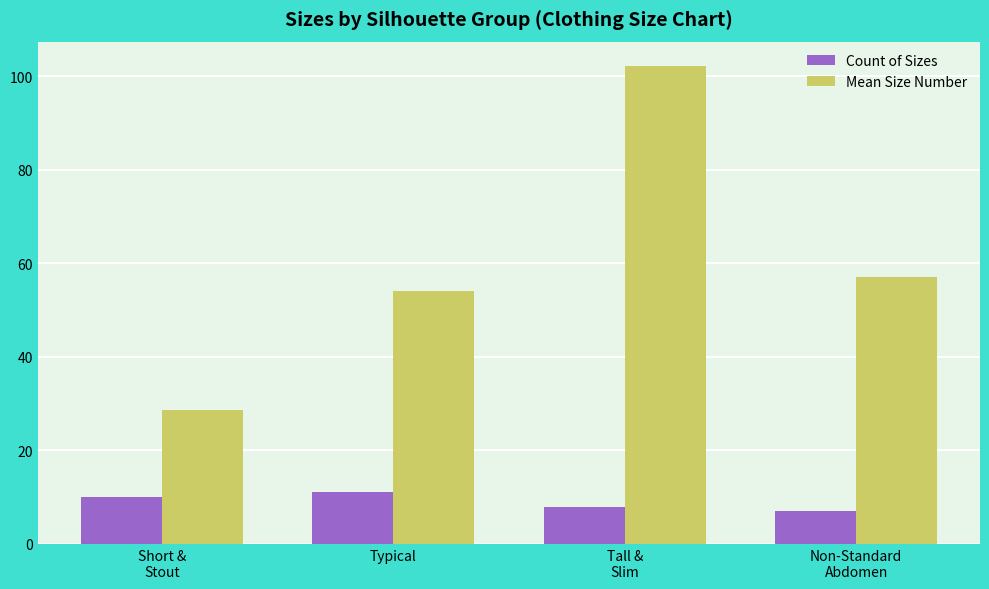

Rank the series by their maximum value, from lowest to highest.

Count of Sizes, Mean Size Number